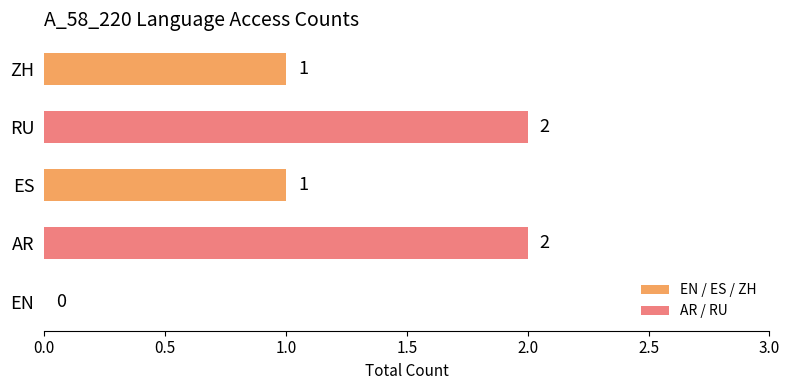

What is the sum of all values?

6